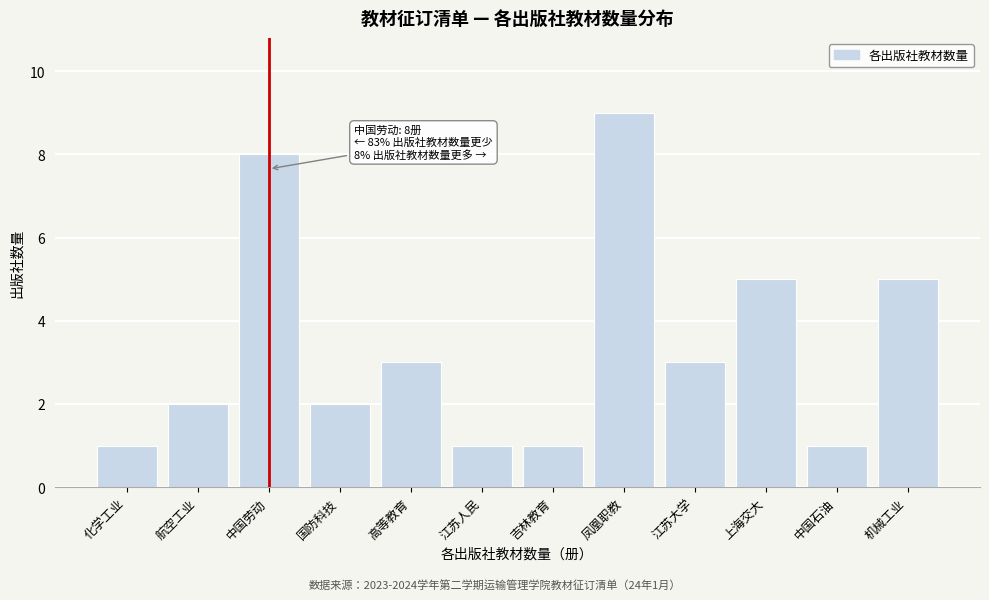

Reading left to right, what are all the values shown in this chart?

化学工业=1	航空工业=2	中国劳动=8	国防科技=2	高等教育=3	江苏人民=1	吉林教育=1	凤凰职教=9	江苏大学=3	上海交大=5	中国石油=1	机械工业=5